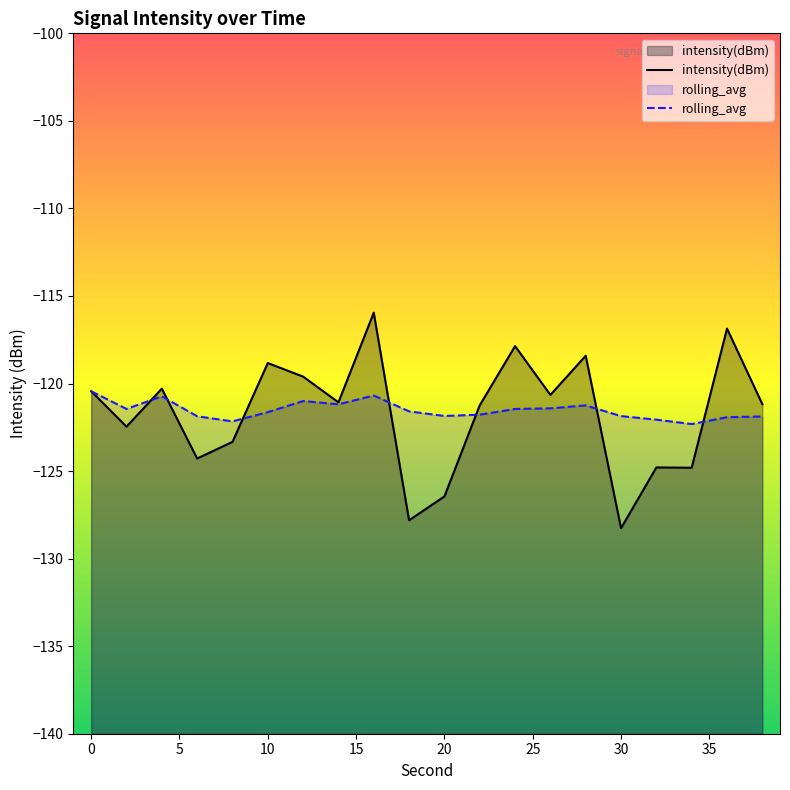

Which category has the lowest value in the intensity(dBm) series?

30